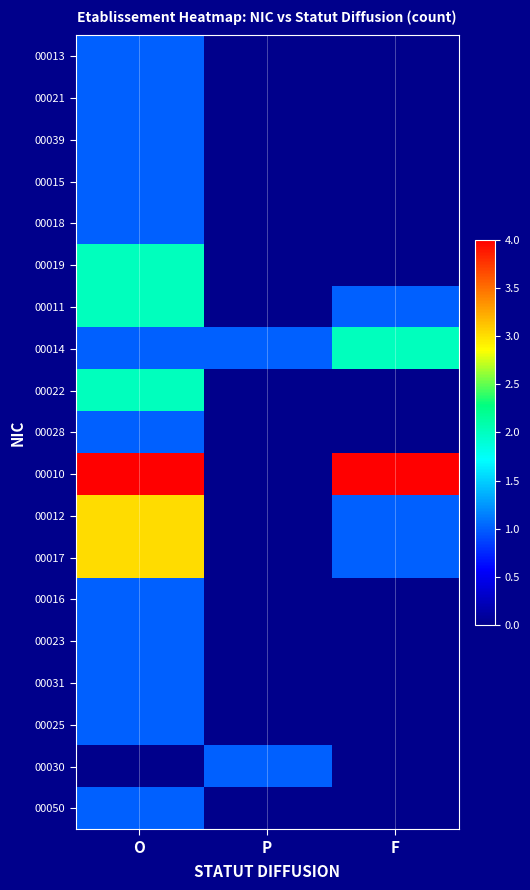

Which series changed the most between P and F?

00010